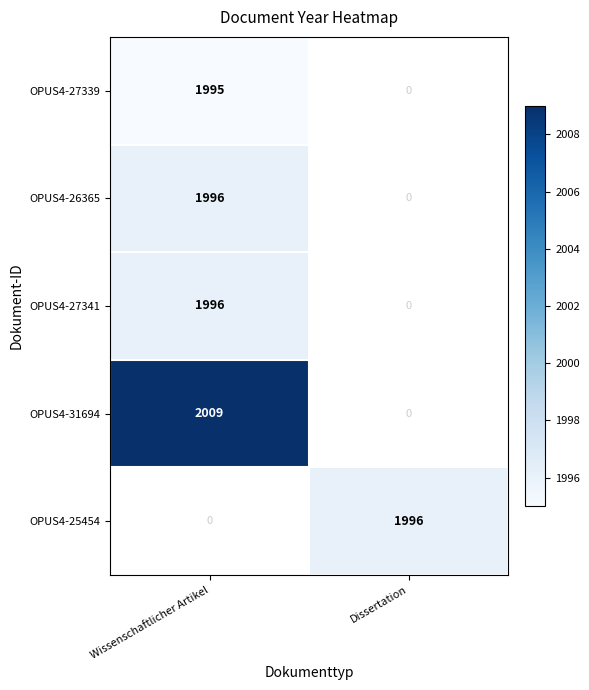

True or false: OPUS4-31694 has a value of 2009 at Wissenschaftlicher Artikel.

True